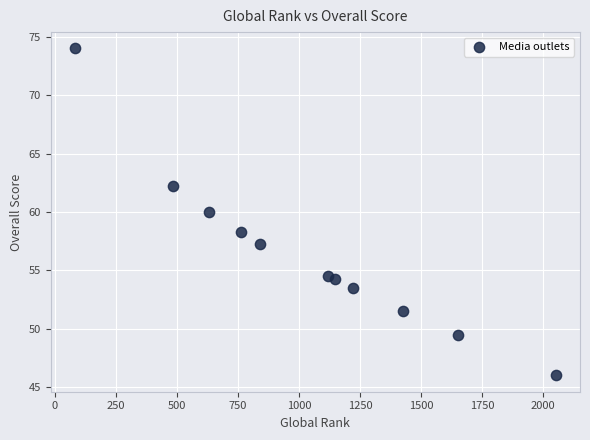

What is the average Y value?

56.5